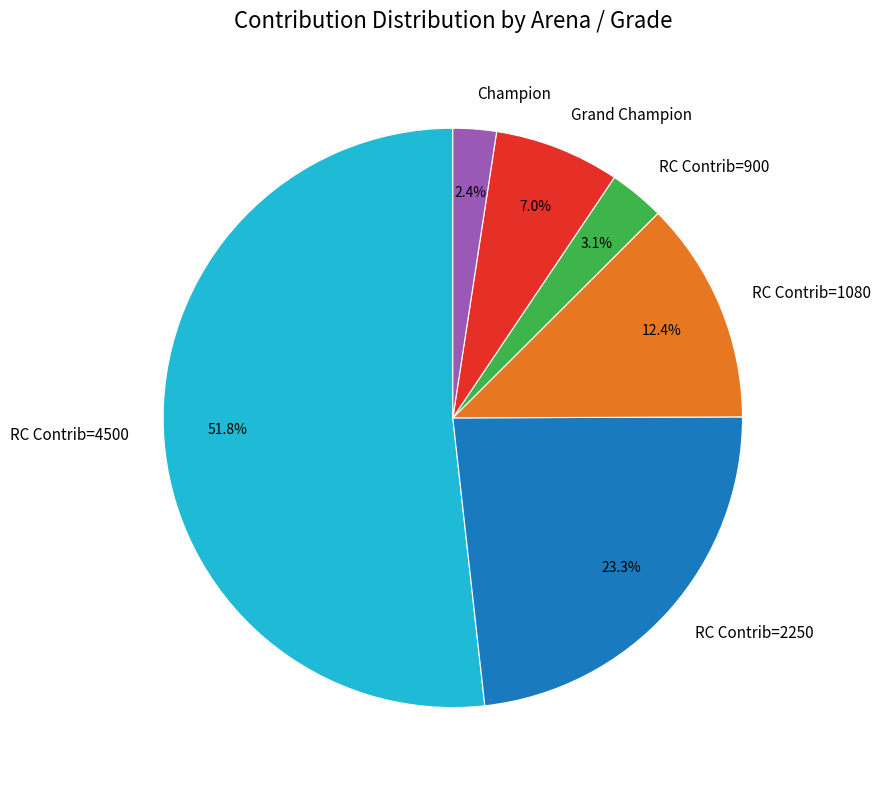

Is there any slice that represents more than half of the pie?

Yes